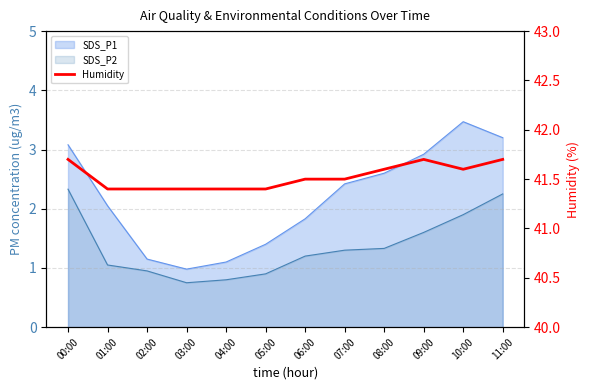

How many lines are shown in the chart?

1